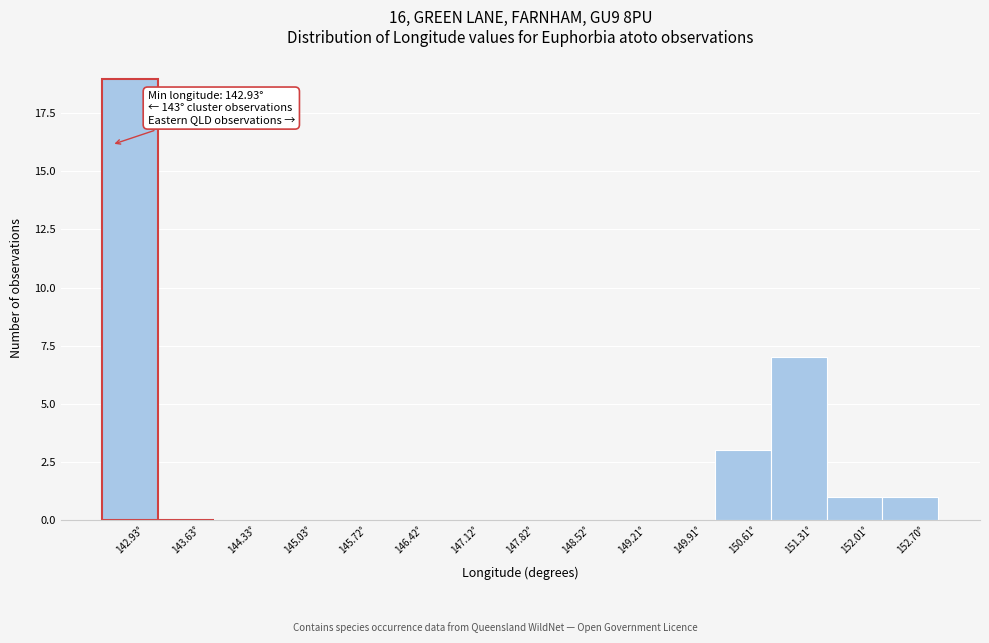

Reading left to right, extract all data points from this chart.

142.93°=19	143.63°=0	144.33°=0	145.03°=0	145.72°=0	146.42°=0	147.12°=0	147.82°=0	148.52°=0	149.21°=0	149.91°=0	150.61°=3	151.31°=7	152.01°=1	152.70°=1